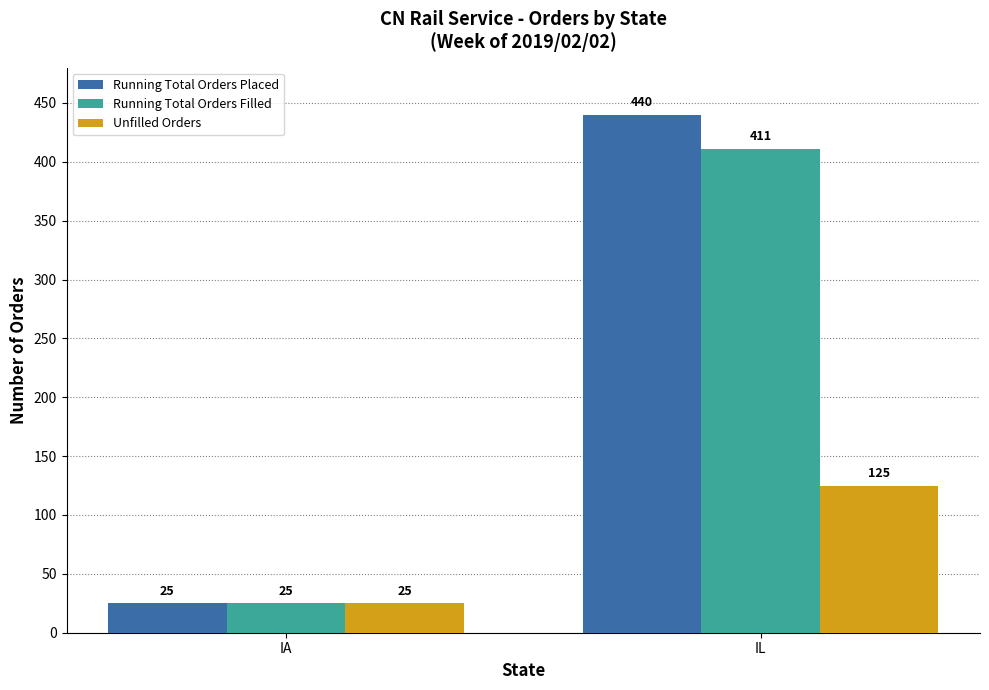

What is the difference between the highest and lowest values at IL?

315